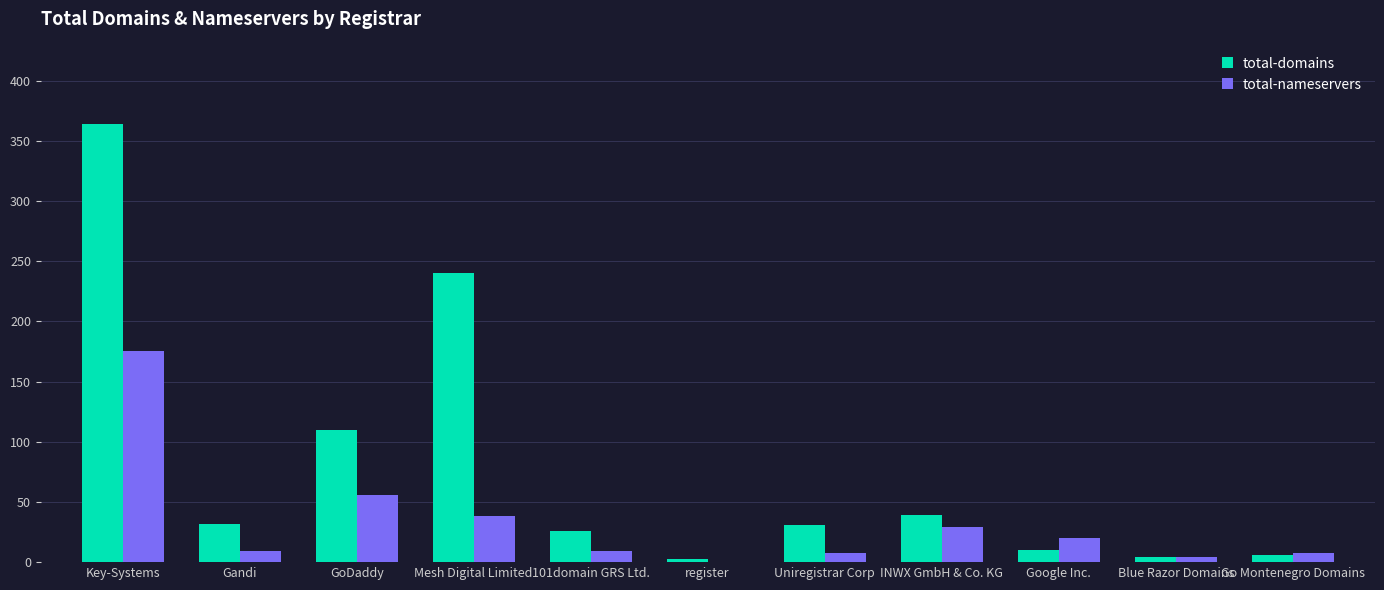

Read the total-nameservers value at Gandi, to the nearest 5.

10